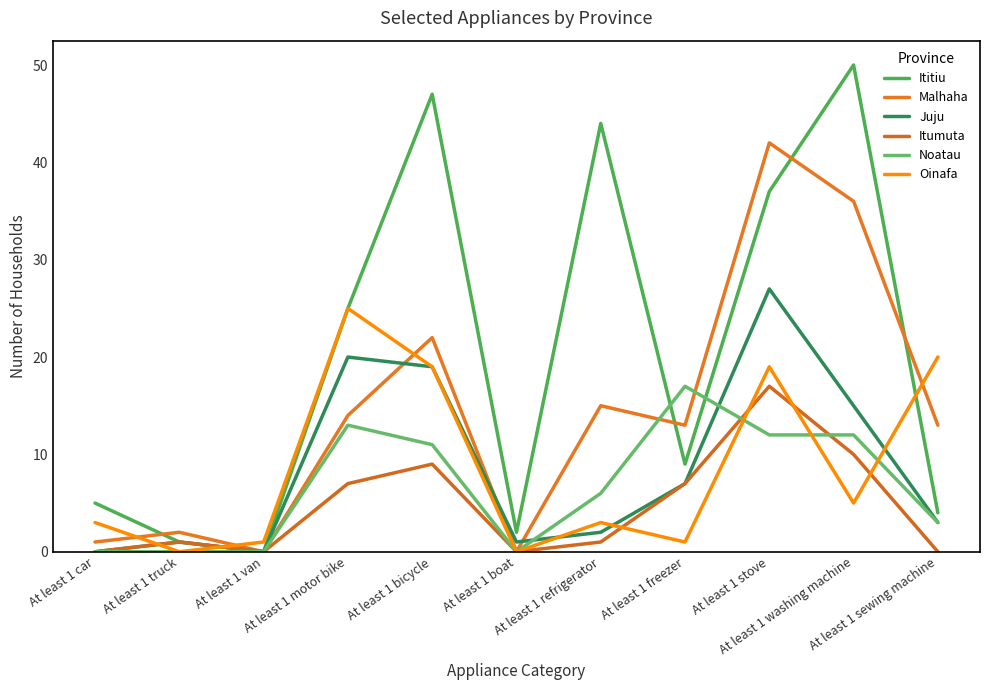

Does the chart display data point markers on the line(s)?

No